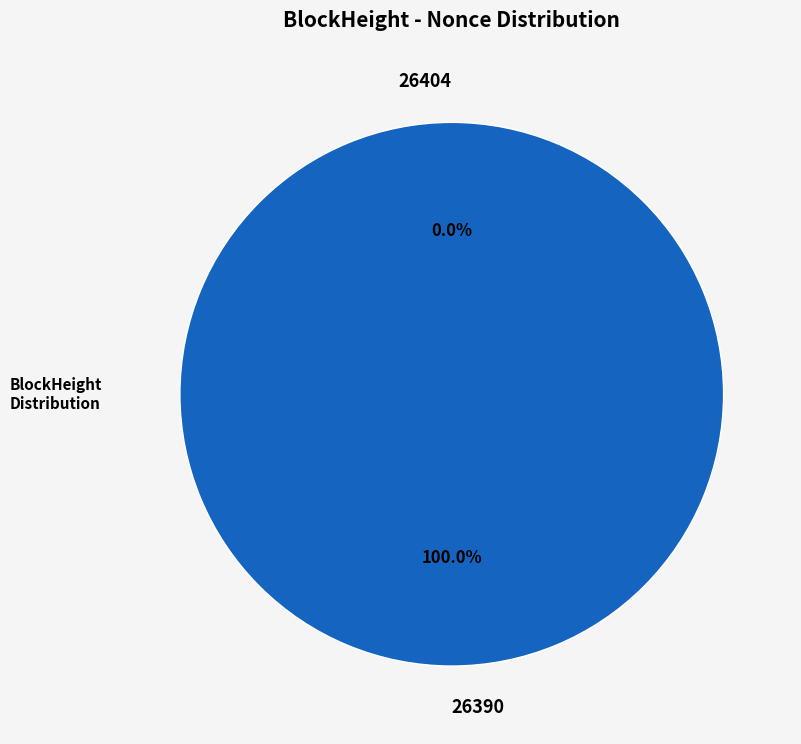

Is it true that 26404 is 0% of the pie?

True